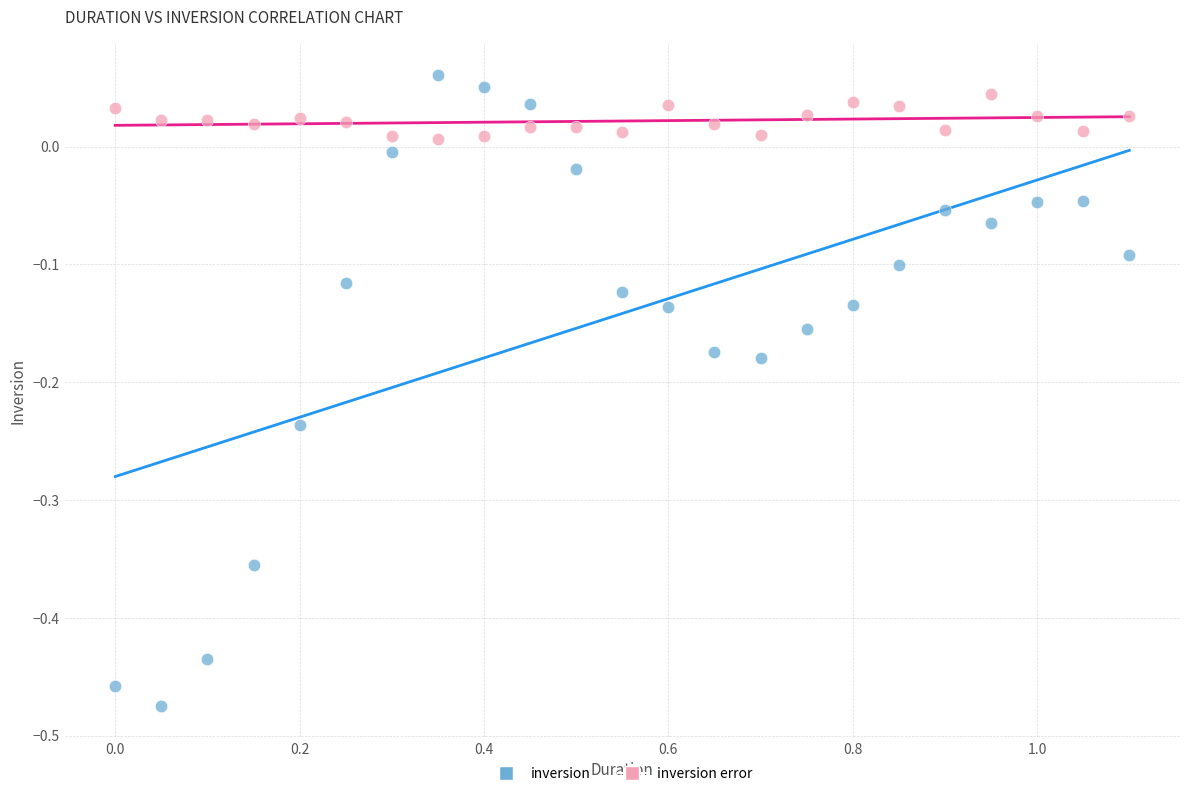

What are all the series names shown in the legend?

inversion, inversion error